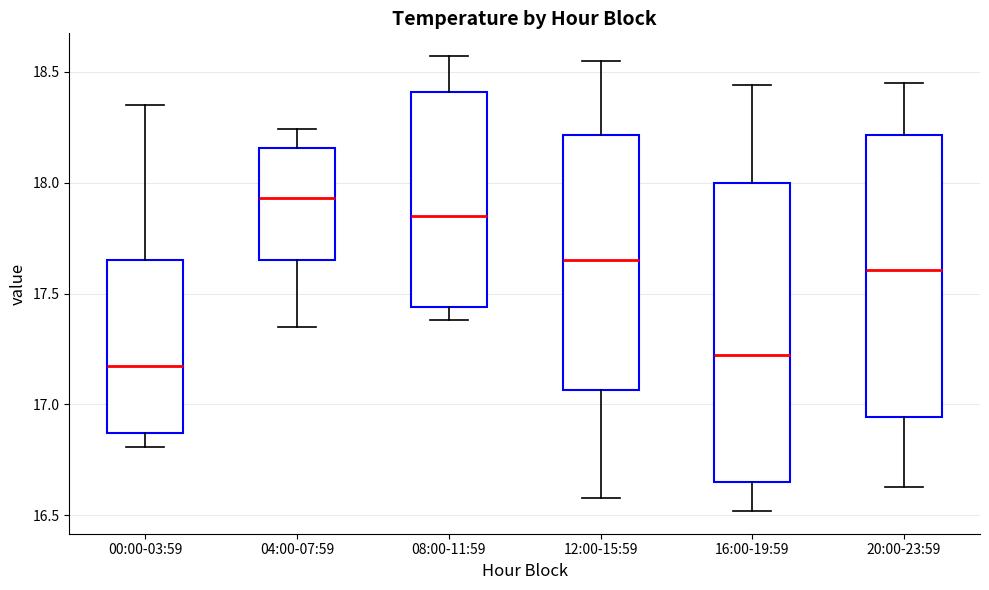

Comparing the boxes themselves (not the whiskers), which one is the tallest?

16:00-19:59